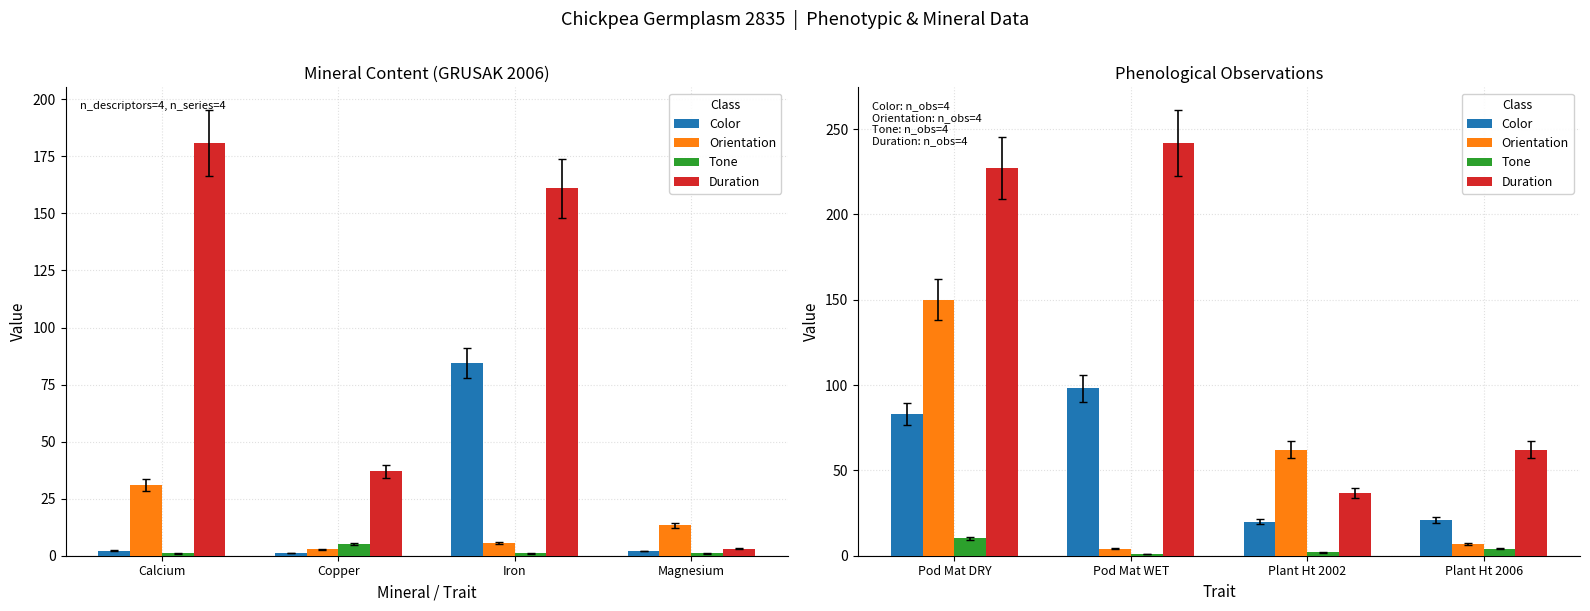

Which has a higher value, Plant Ht 2002 or Pod Mat DRY?

Pod Mat DRY